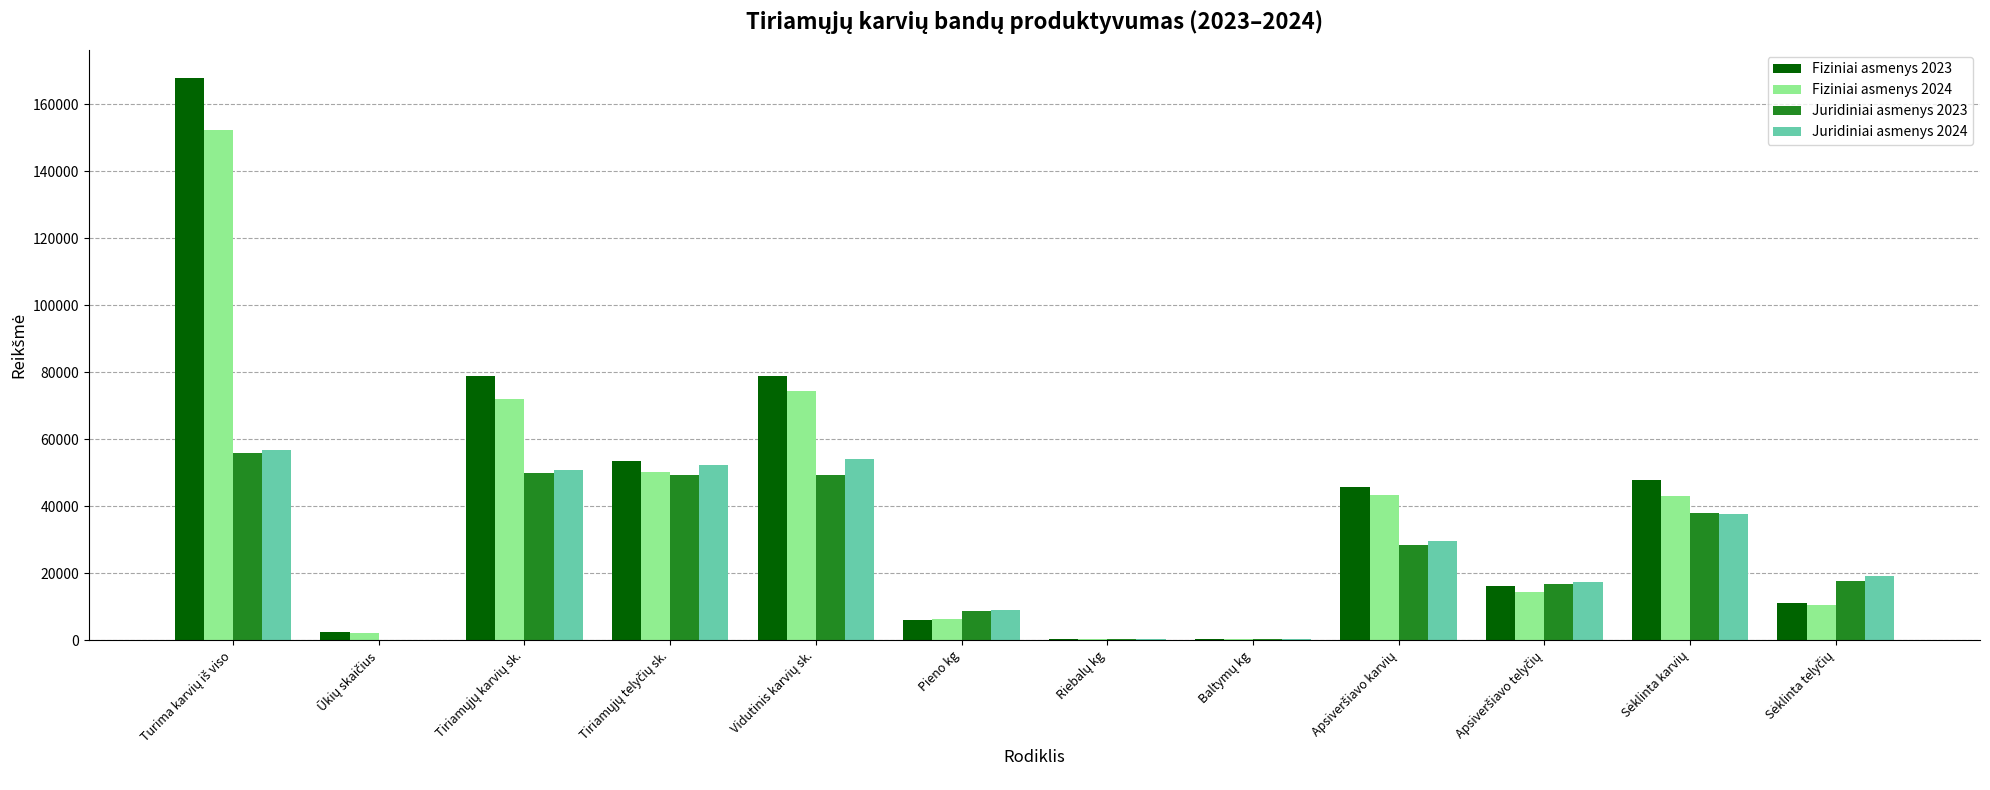

Which series has the largest total across all categories?

Fiziniai asmenys 2023